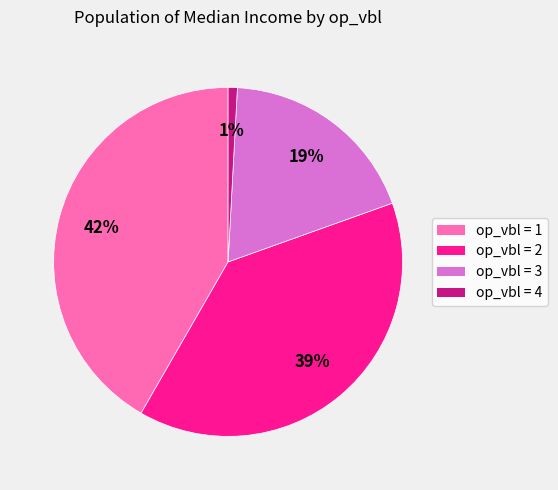

Is there a majority slice in this chart?

No